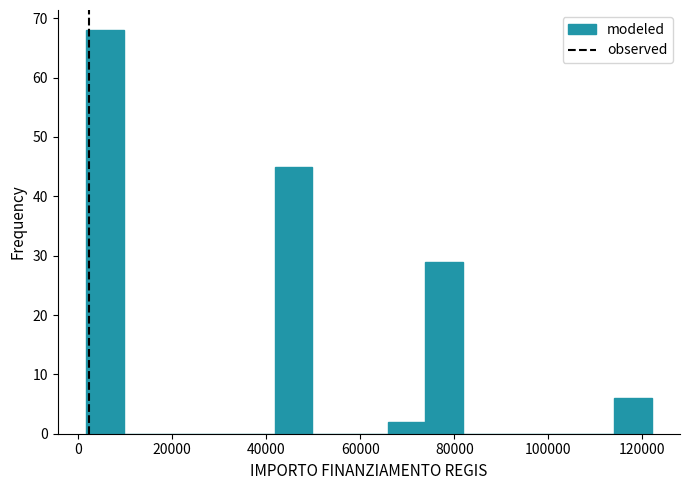

What is the height of the bar covering 42000 to 50000 on the x-axis? Neither the bar edges nor the heights are printed on the chart, so give them approximately, as read against the axes.

45